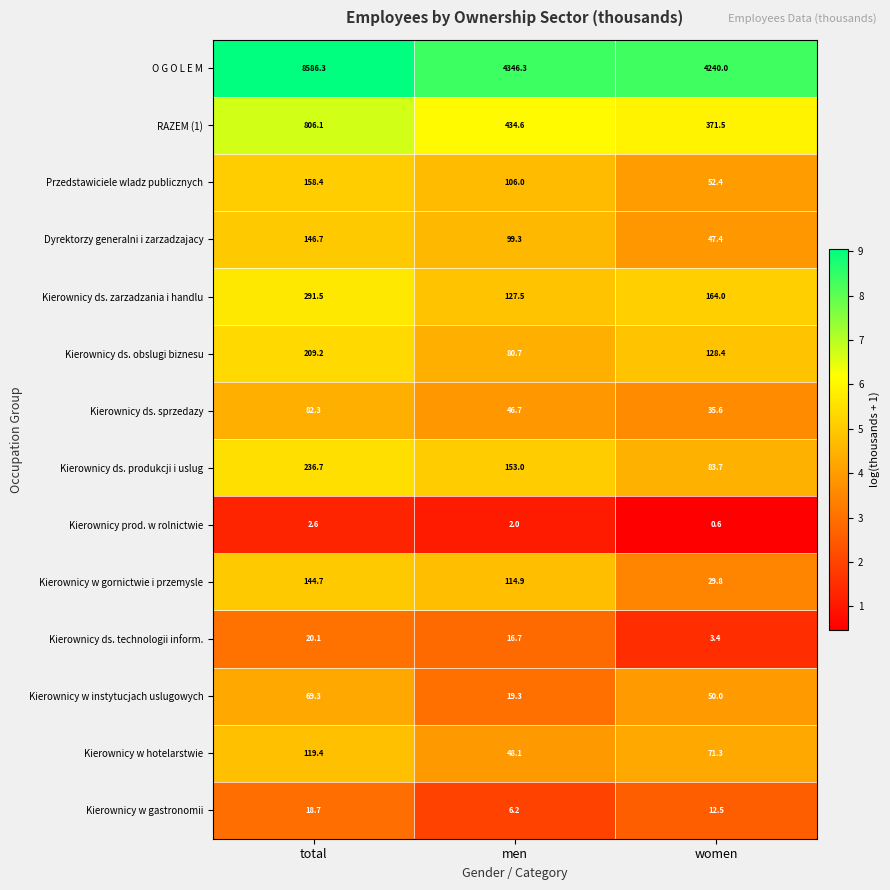

What is the difference between the highest and lowest values at men?

4344.3